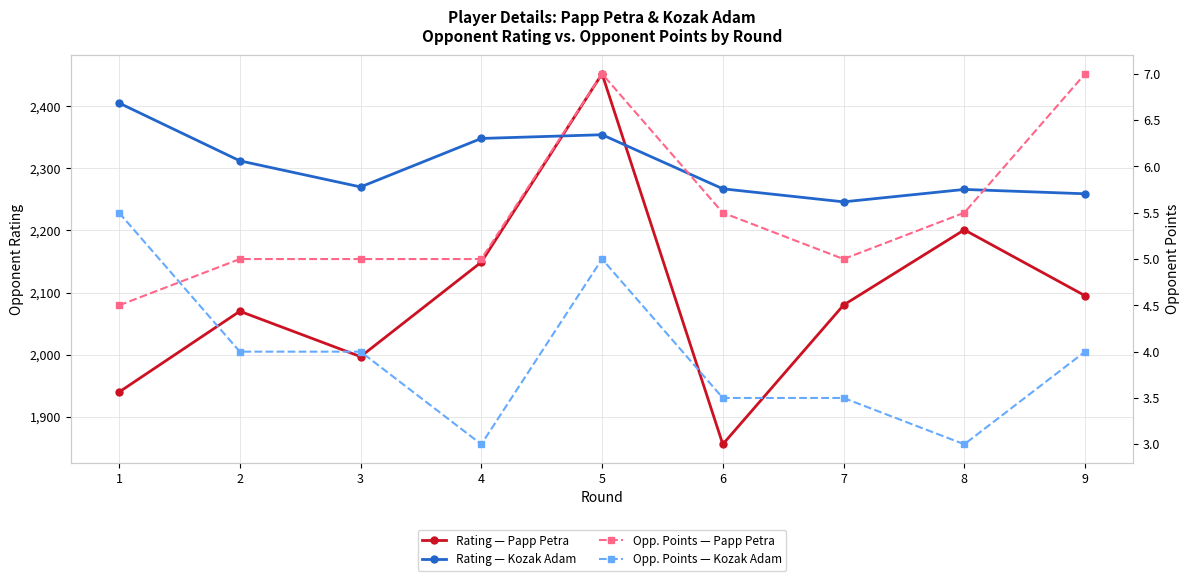

What is the approximate value of Opp. Points — Papp Petra at 6?

5.5